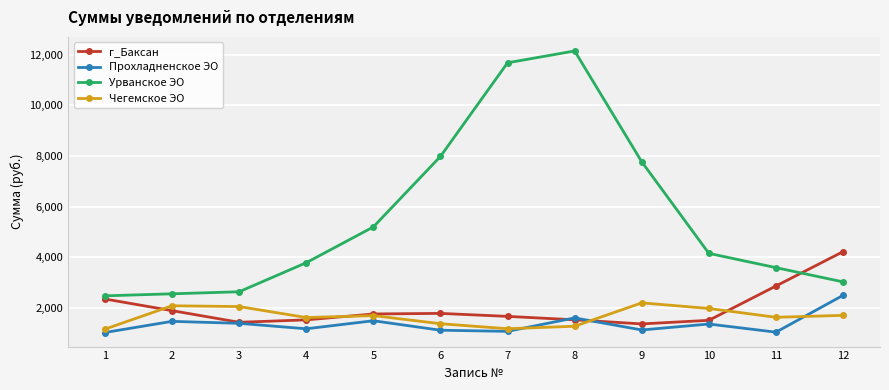

Where does the Чегемское ЭО series first go above 1697?

2